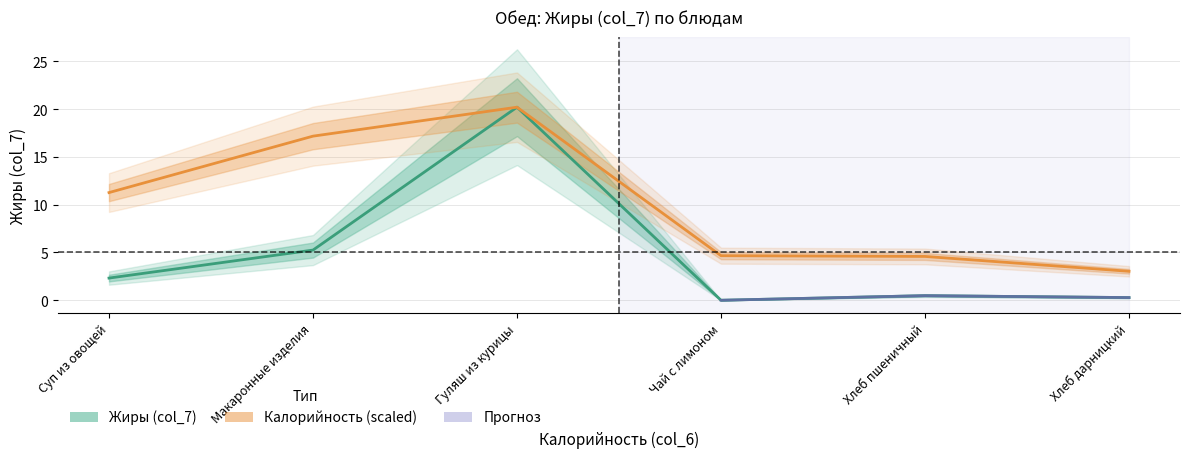

At which label does the data first exceed 2?

Суп из овощей